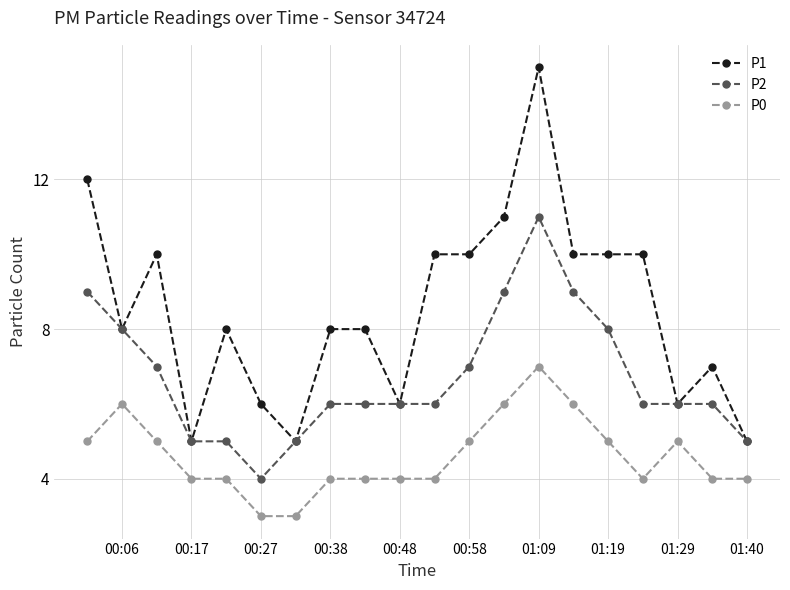

True or false: P0 and P1 cross at least once.

False